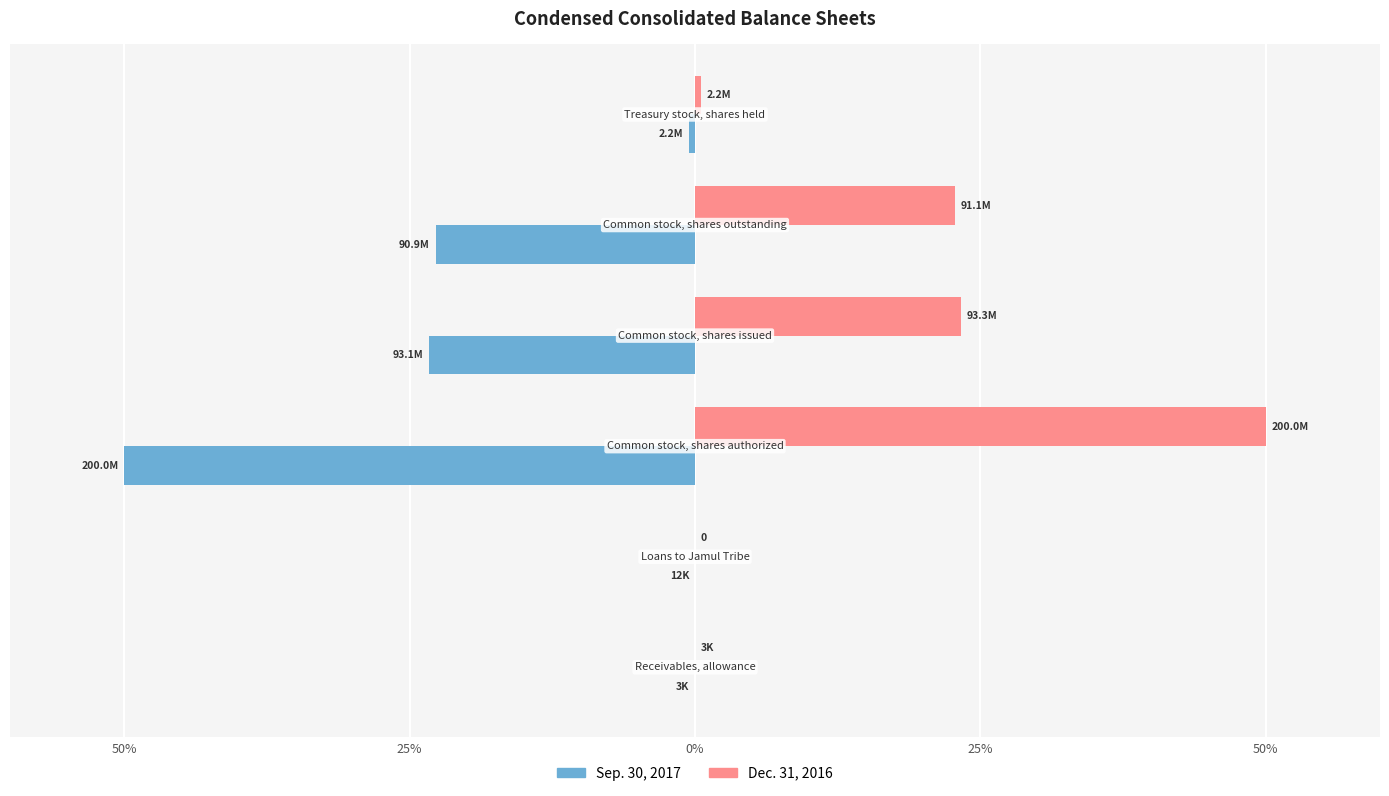

Which series has the largest total across all categories?

Dec. 31, 2016